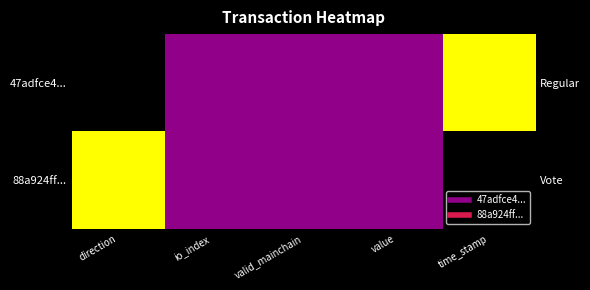

List the series in order of their peak value, lowest first.

47adfce4..., 88a924ff...